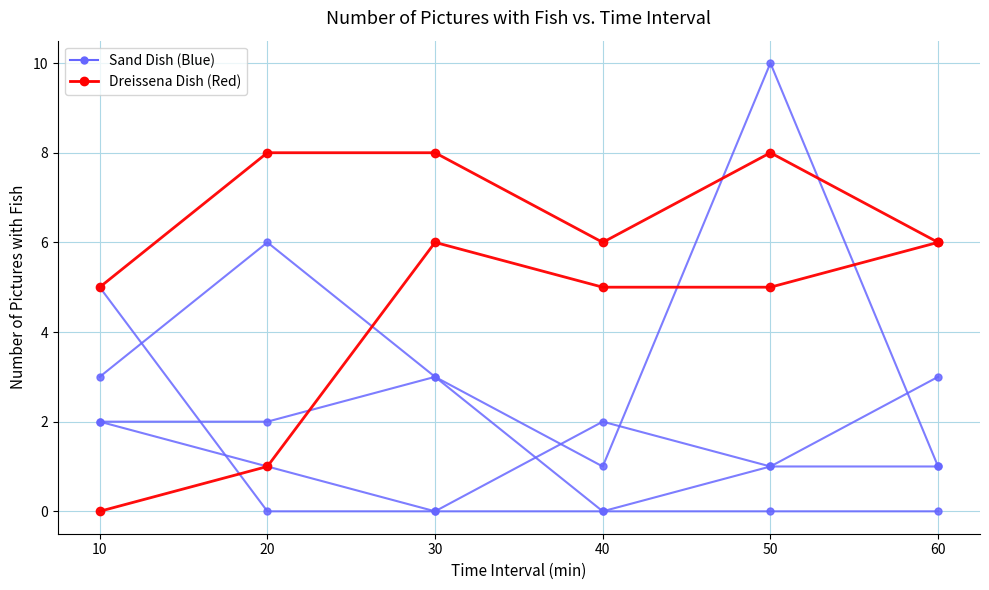

How many values in Dreissena Dish (Red) are above zero?

5